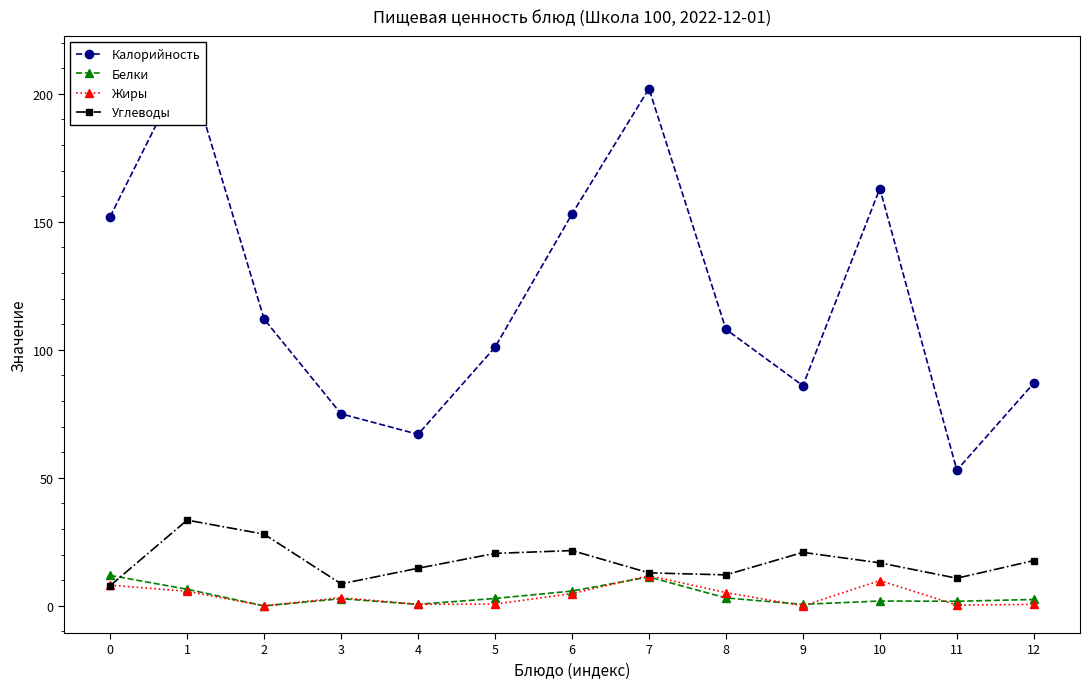

What is the sum of the Калорийность values at 9 and 2?

198.0